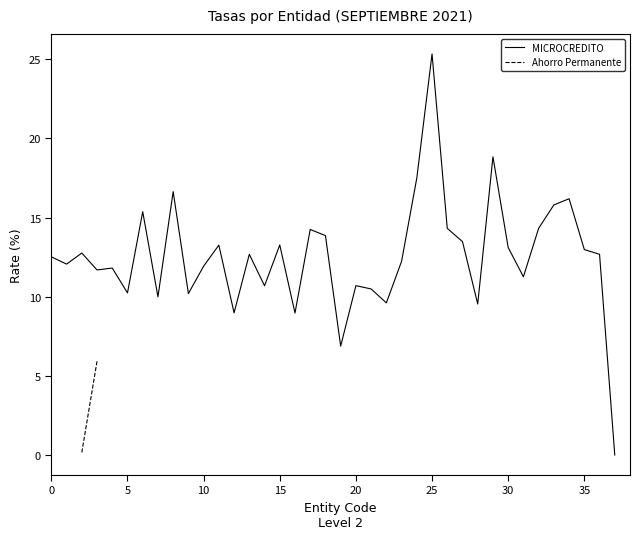

How many values in the MICROCREDITO series exceed 12?

22